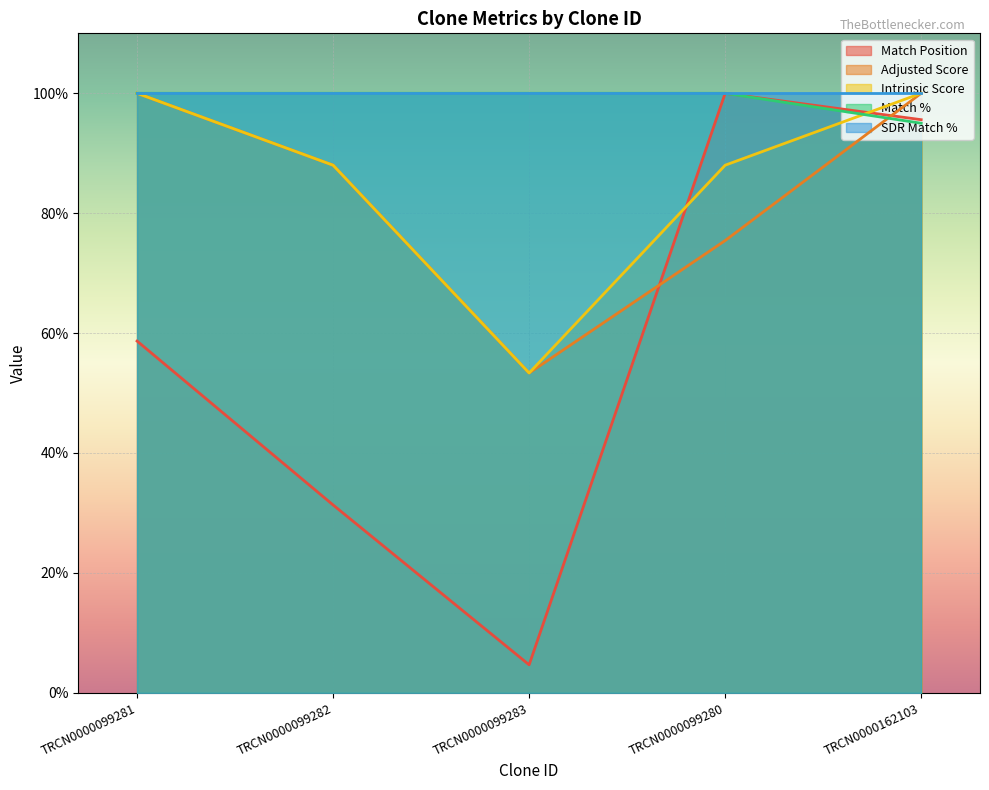

Which category has the highest value in the Match Position series?

TRCN0000099280